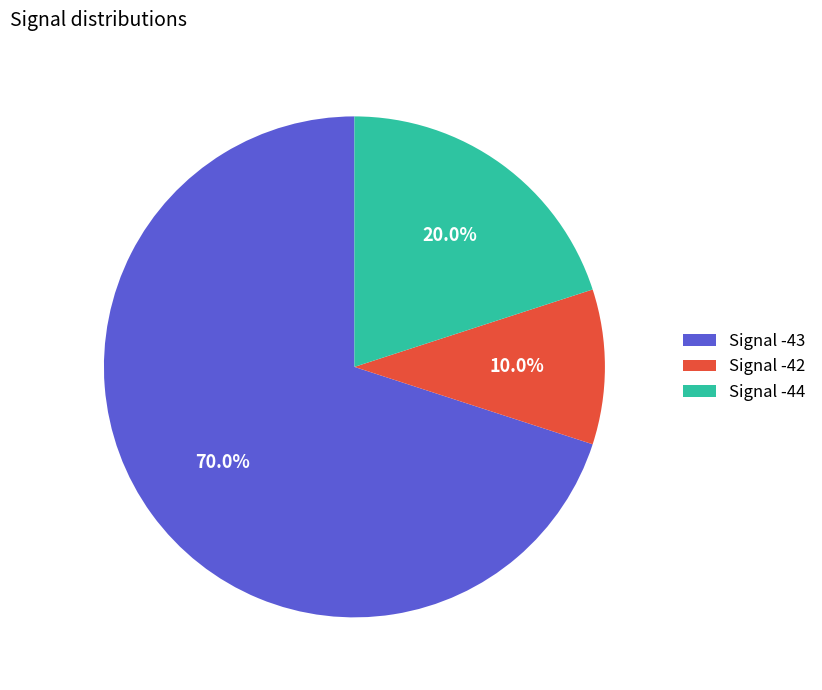

Is there any slice that represents more than half of the pie?

Yes